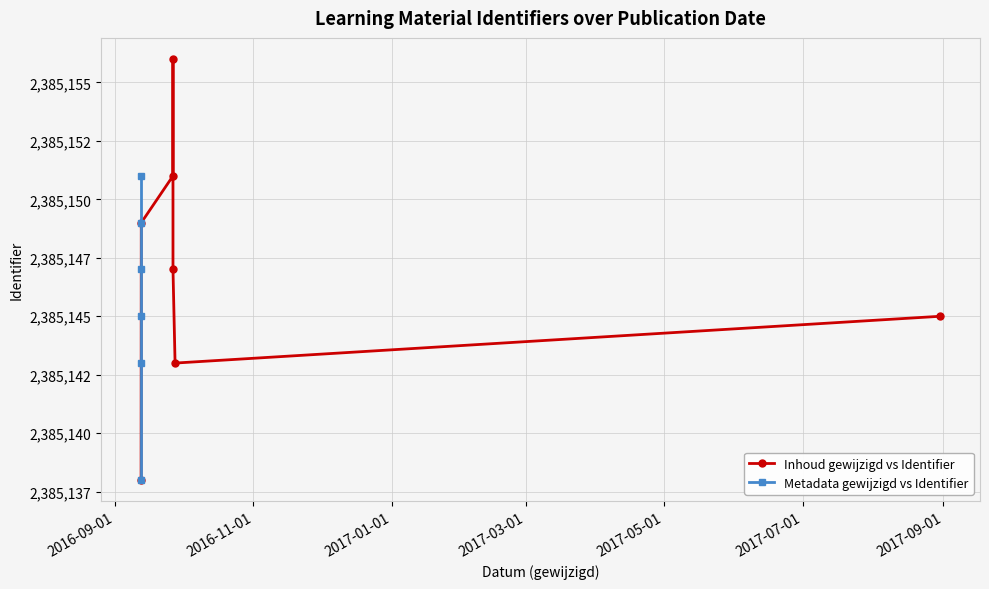

How many Identifier_scaled values are between 2385143 and 2385151?

5